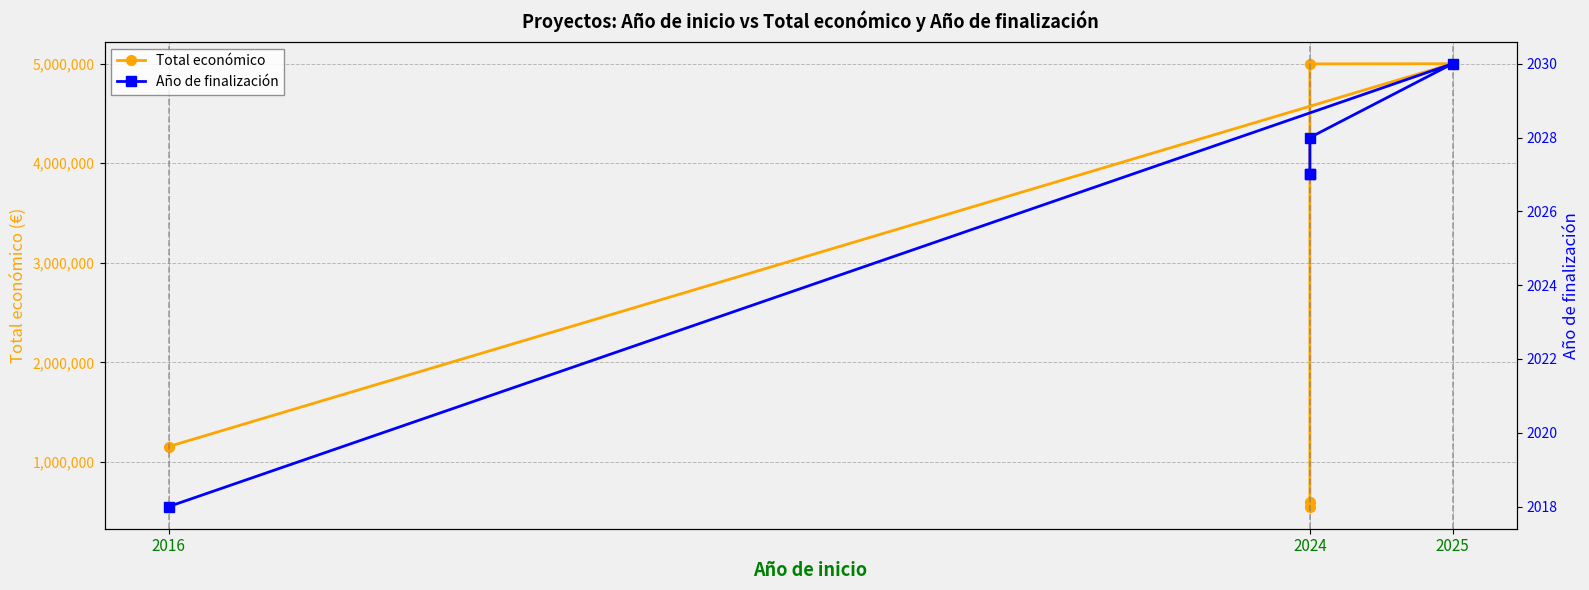

Which series has the widest spread of values?

Total económico